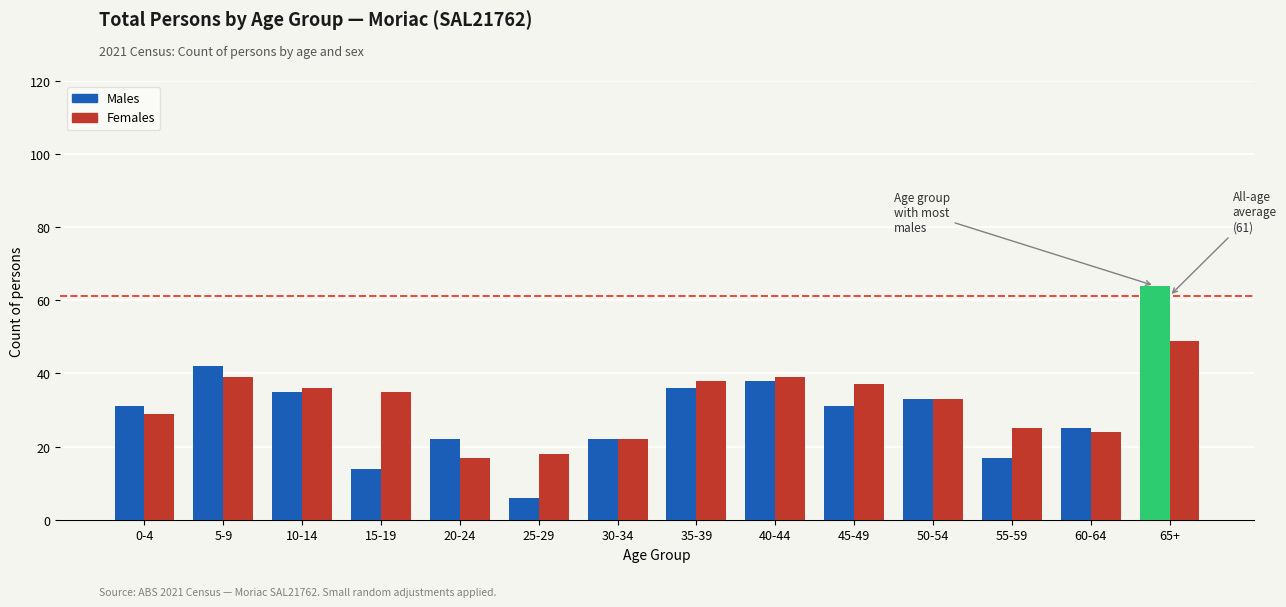

Are the bars horizontal?

No